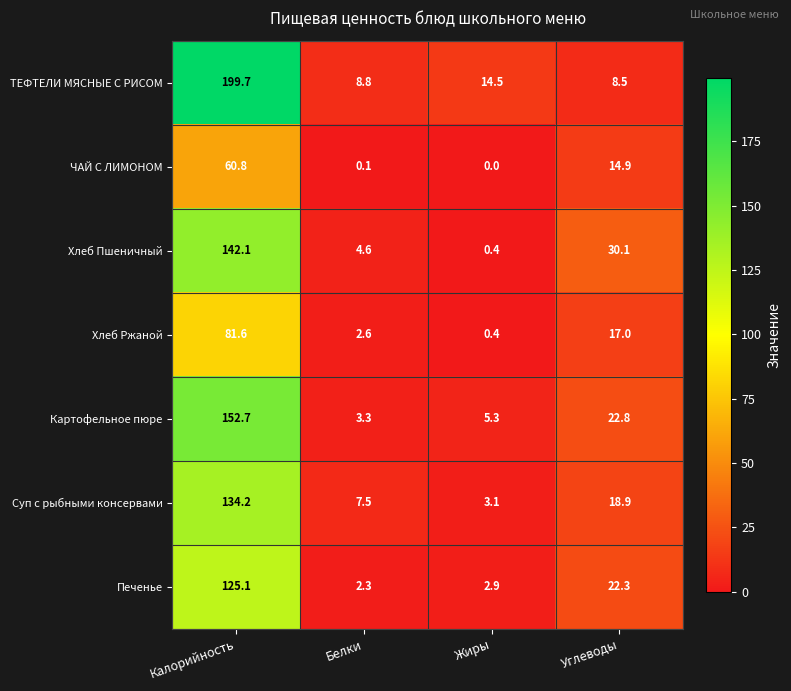

What is the average value of the Картофельное пюре series?

46.0